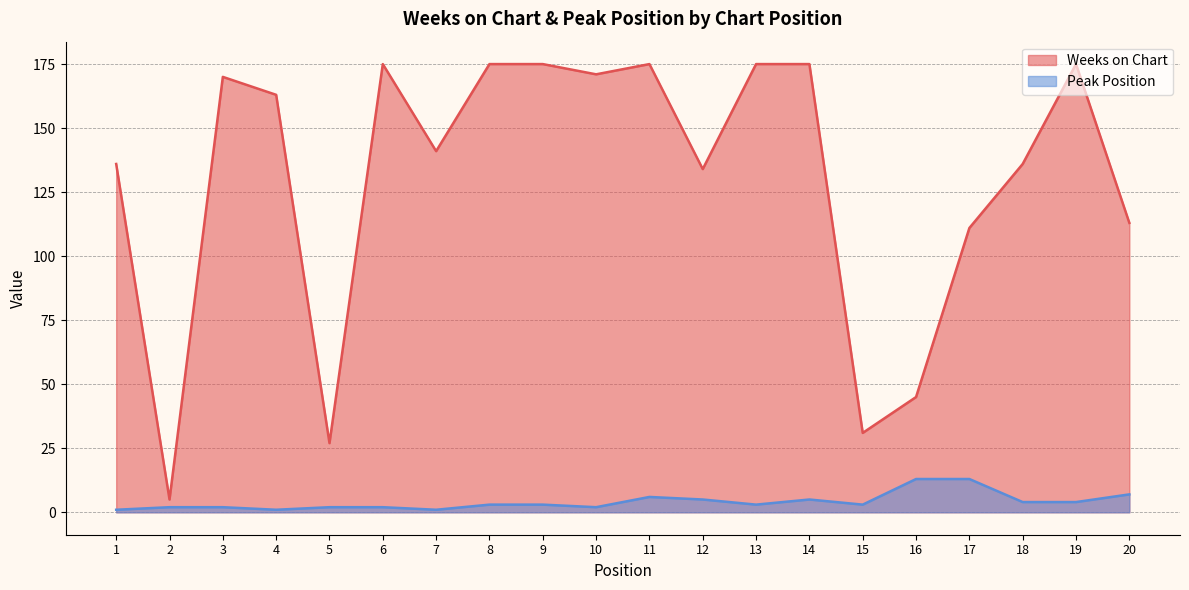

At how many categories does at least one series exceed 119?

14